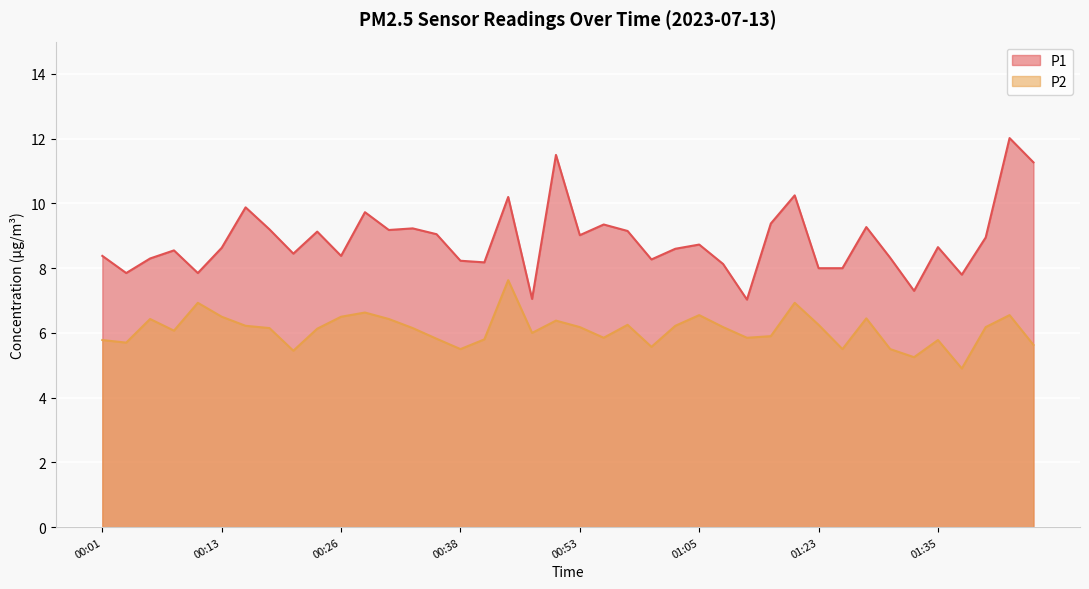

Rank the categories by P1 value from lowest to highest.

01:10, 00:48, 01:33, 01:38, 00:03, 00:11, 01:23, 01:25, 01:07, 00:40, 00:38, 01:00, 00:06, 01:30, 00:01, 00:26, 00:20, 00:08, 01:02, 00:13, 01:35, 01:05, 01:40, 00:53, 00:35, 00:23, 00:58, 00:30, 00:18, 00:33, 01:28, 00:55, 01:12, 00:28, 00:16, 00:43, 01:18, 01:45, 00:50, 01:43